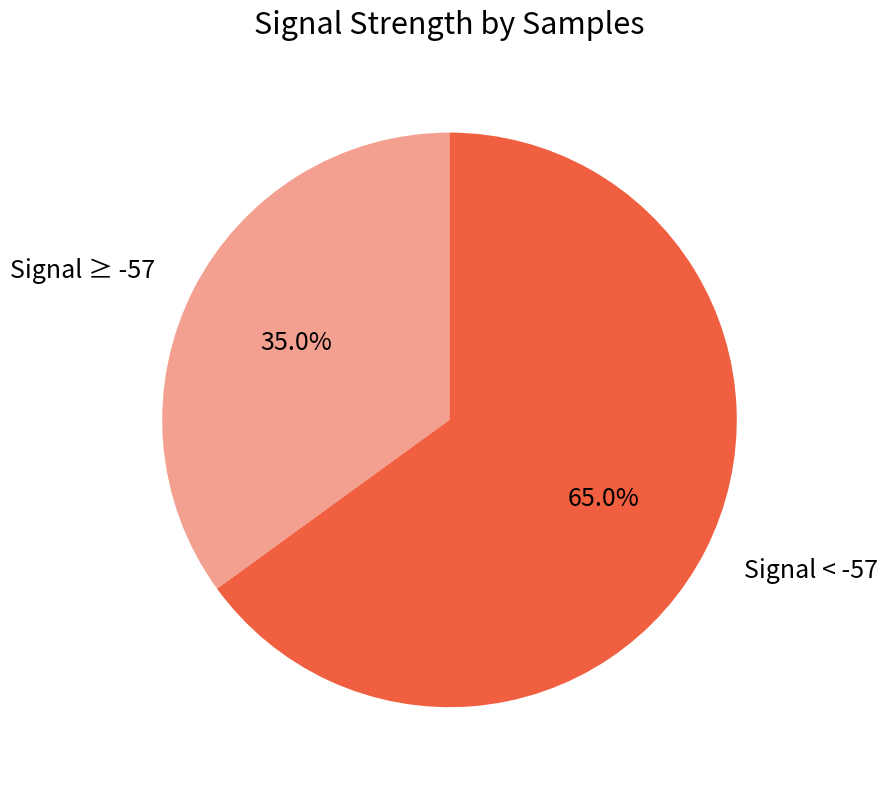

Is there any slice that represents more than half of the pie?

Yes